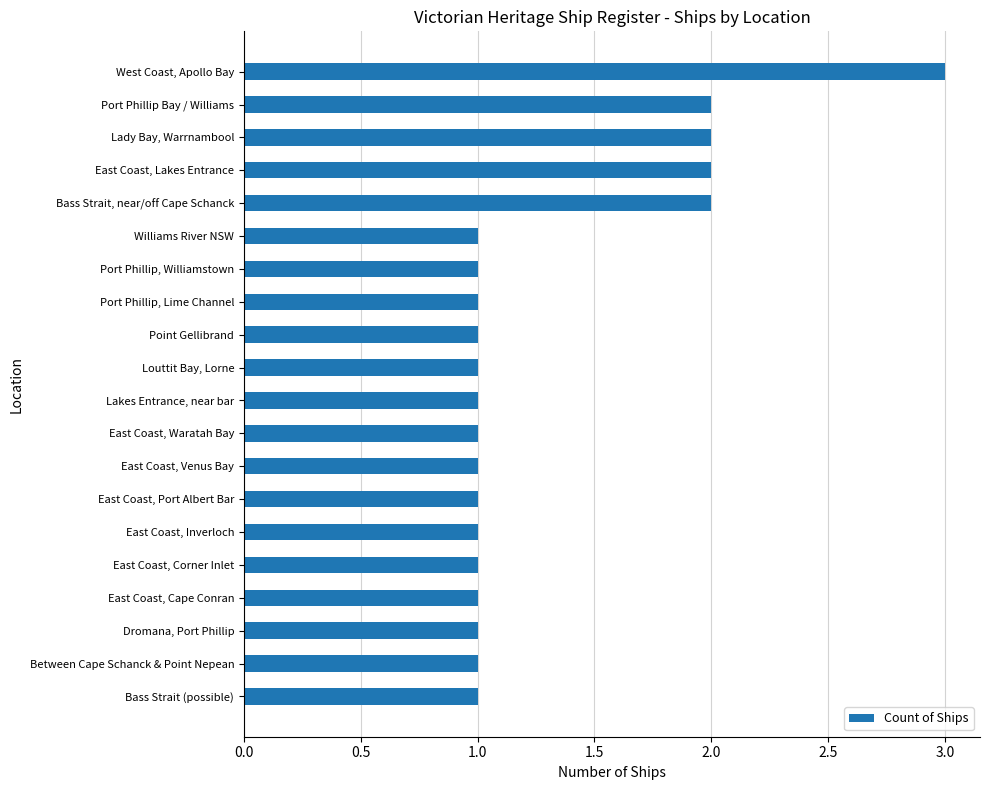

True or false: the data shows 1 at Lakes Entrance, near bar.

True